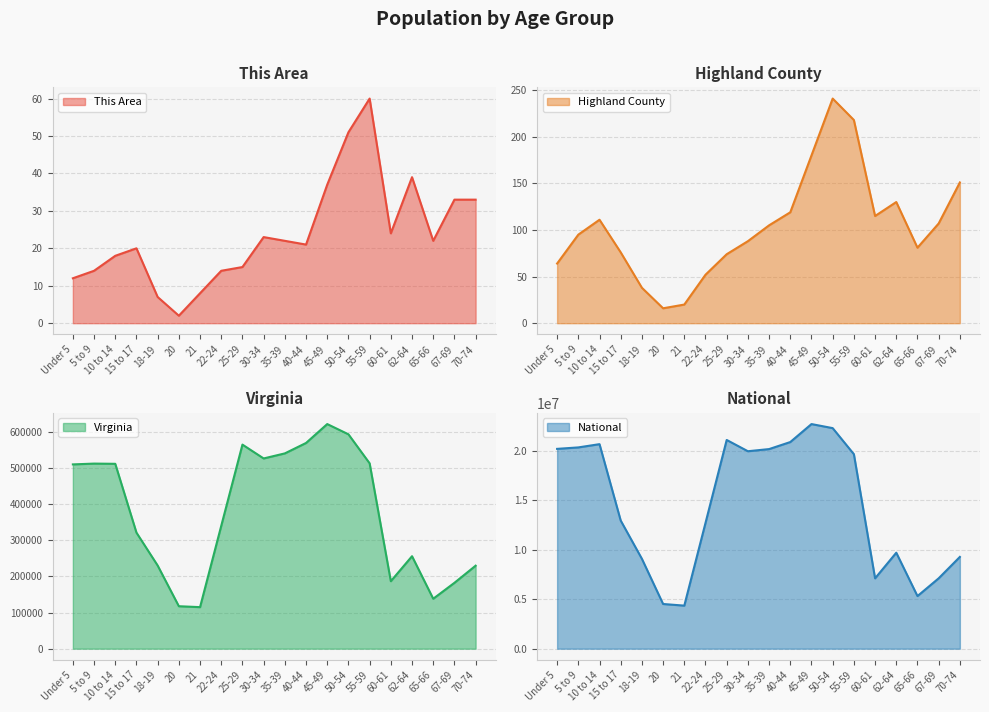

What is the lowest value of the National series?

4354294